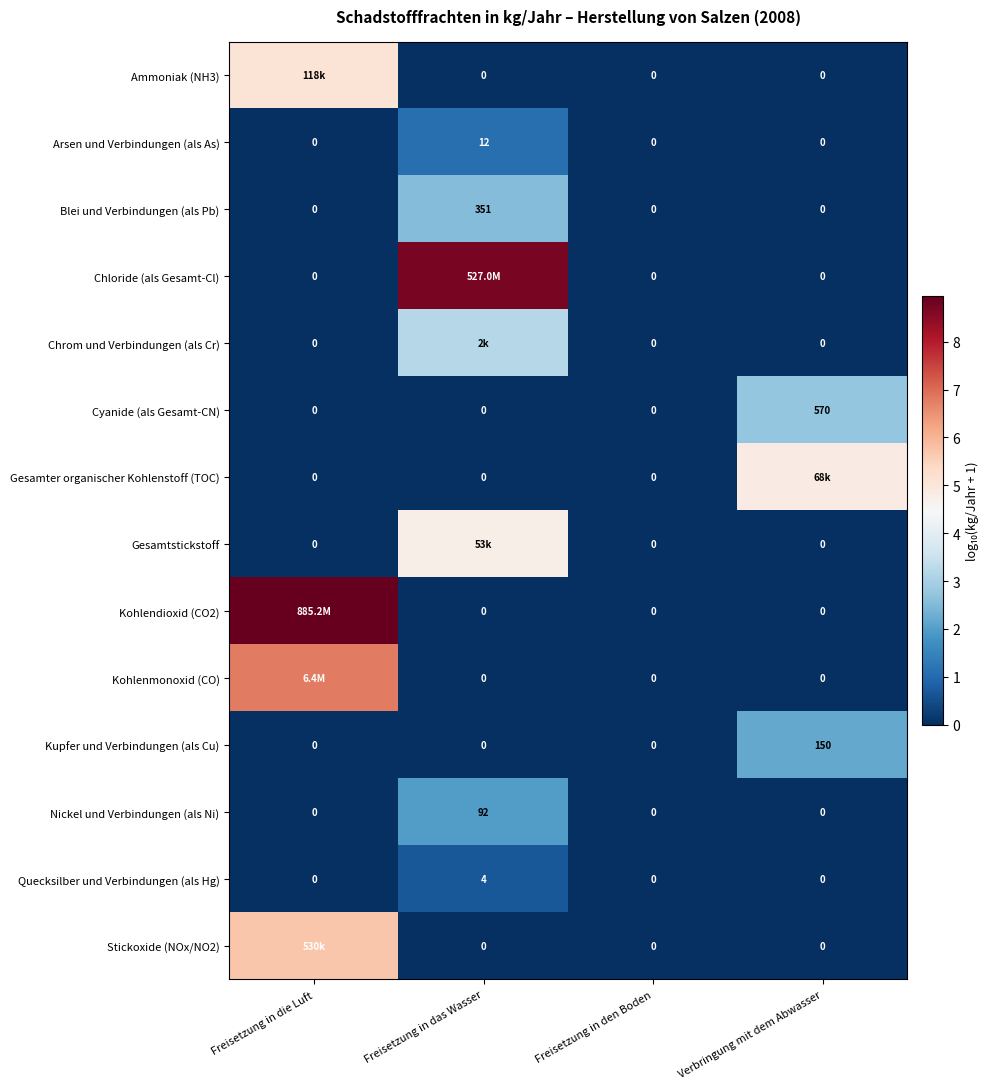

Rank the series at Freisetzung in die Luft from highest to lowest value.

Kohlendioxid (CO2), Kohlenmonoxid (CO), Stickoxide (NOx/NO2), Ammoniak (NH3), Arsen und Verbindungen (als As), Blei und Verbindungen (als Pb), Chloride (als Gesamt-Cl), Chrom und Verbindungen (als Cr), Cyanide (als Gesamt-CN), Gesamter organischer Kohlenstoff (TOC), Gesamtstickstoff, Kupfer und Verbindungen (als Cu), Nickel und Verbindungen (als Ni), Quecksilber und Verbindungen (als Hg)